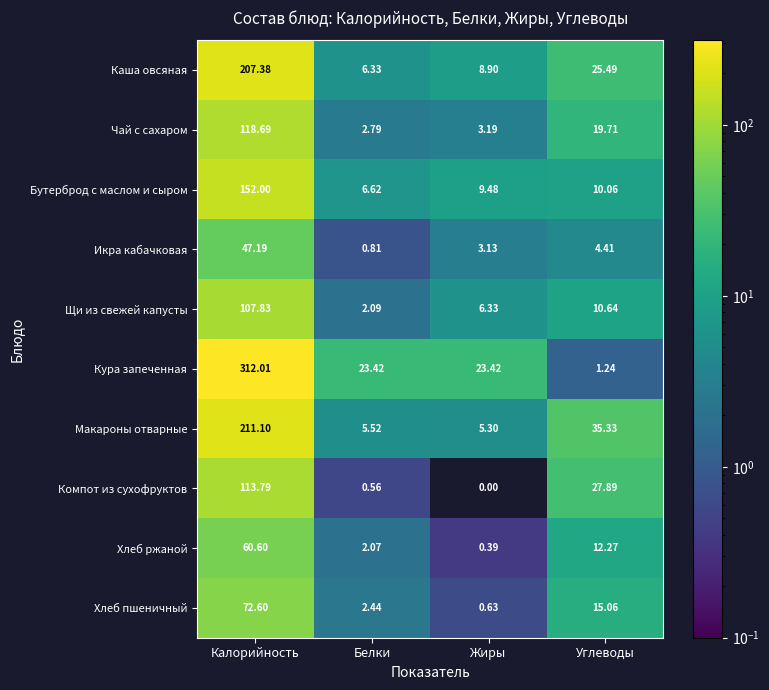

Which series has the largest range (max minus min)?

Кура запеченная